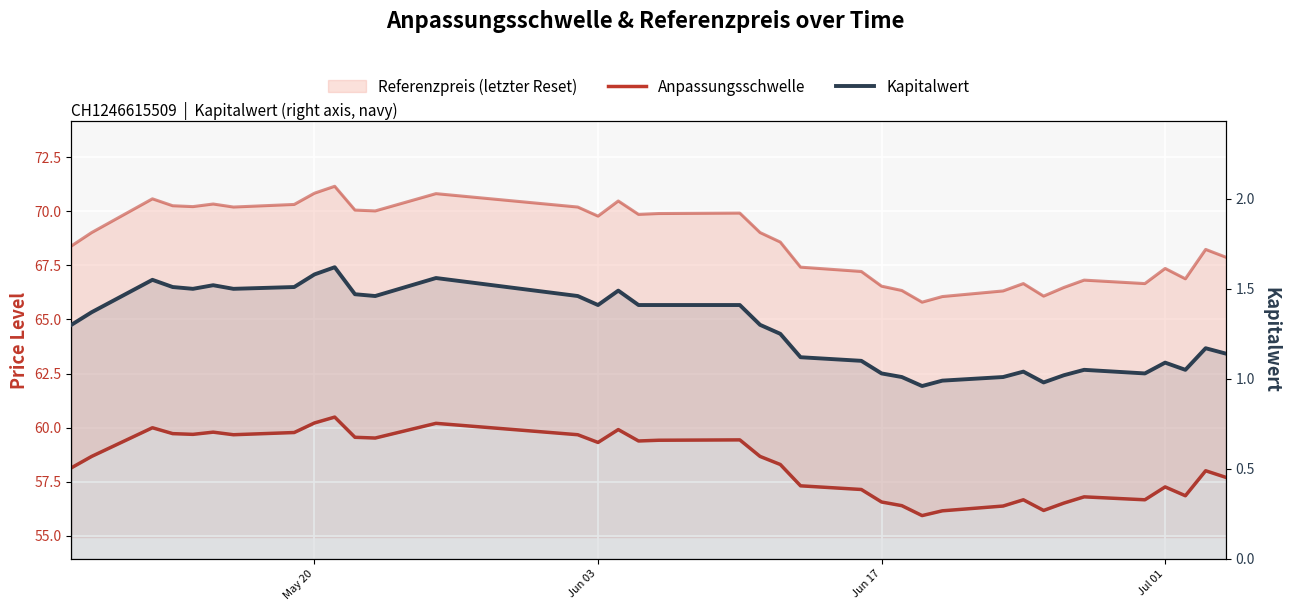

How many lines are shown in the chart?

2